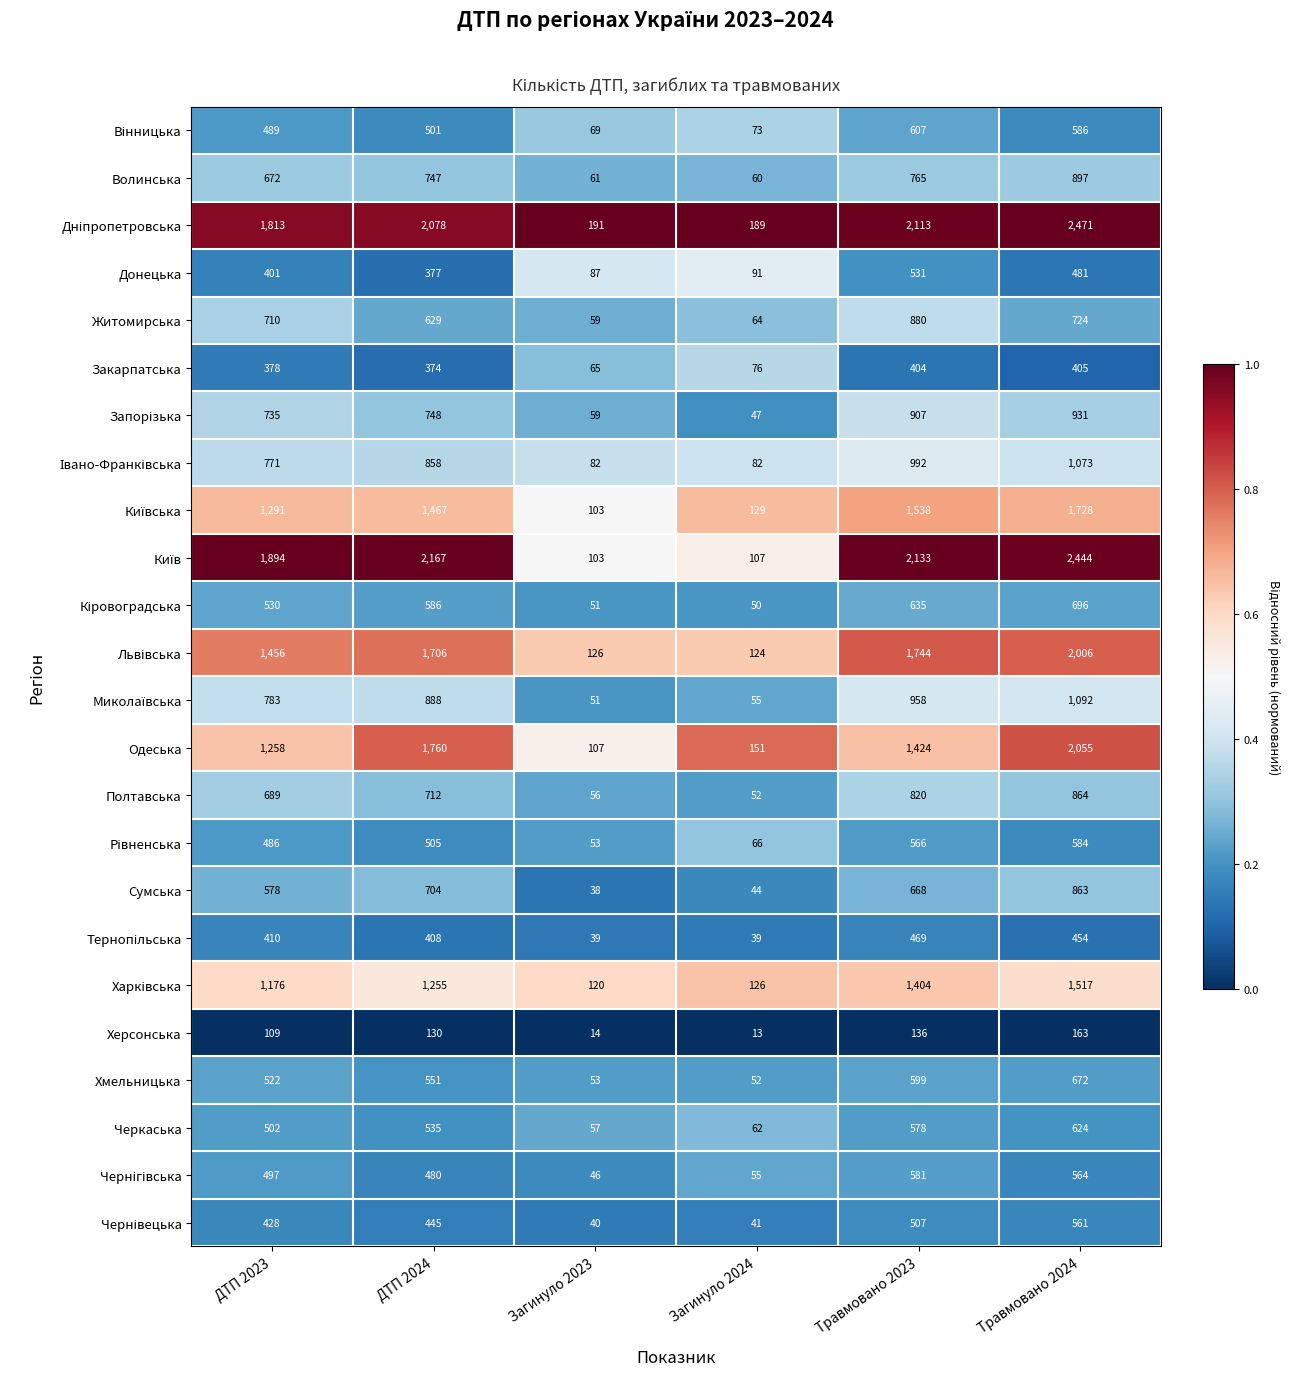

What is the total value across all series at Травмовано 2023?

21959